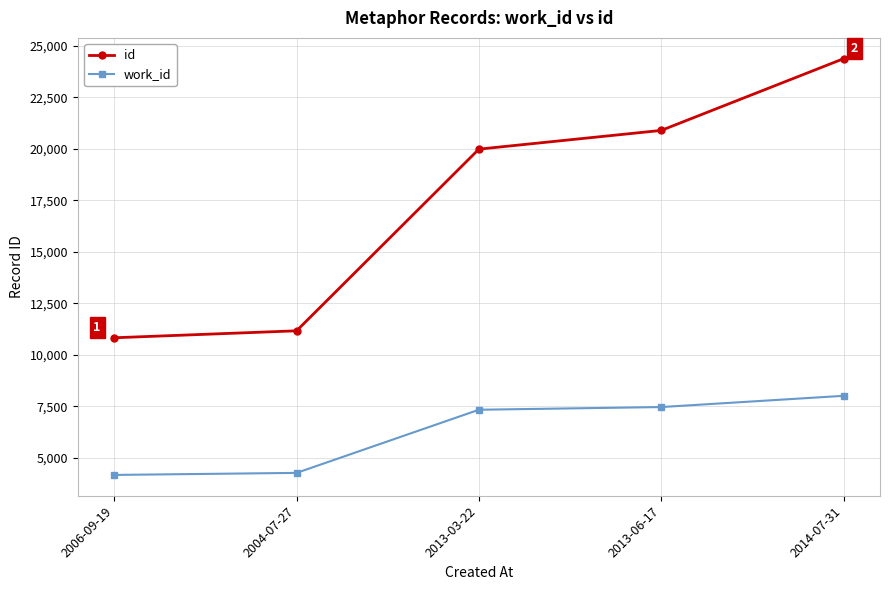

List the labels in order of id value, smallest first.

2006-09-19, 2004-07-27, 2013-03-22, 2013-06-17, 2014-07-31